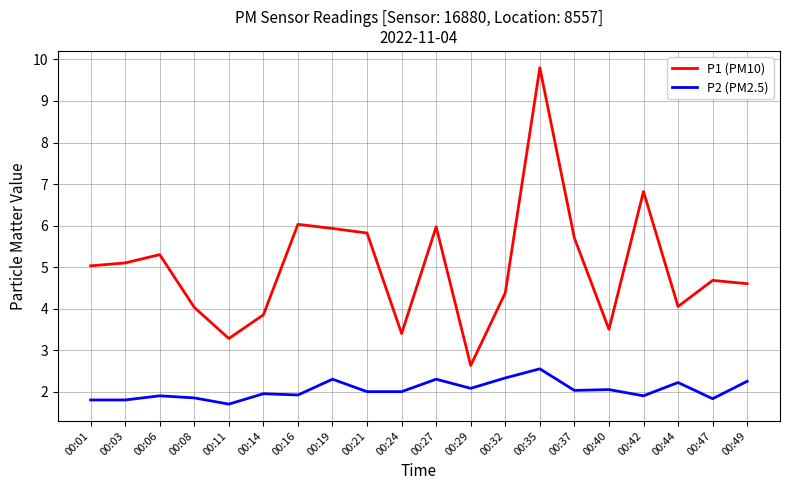

Is this an area chart (filled region under the line)?

No